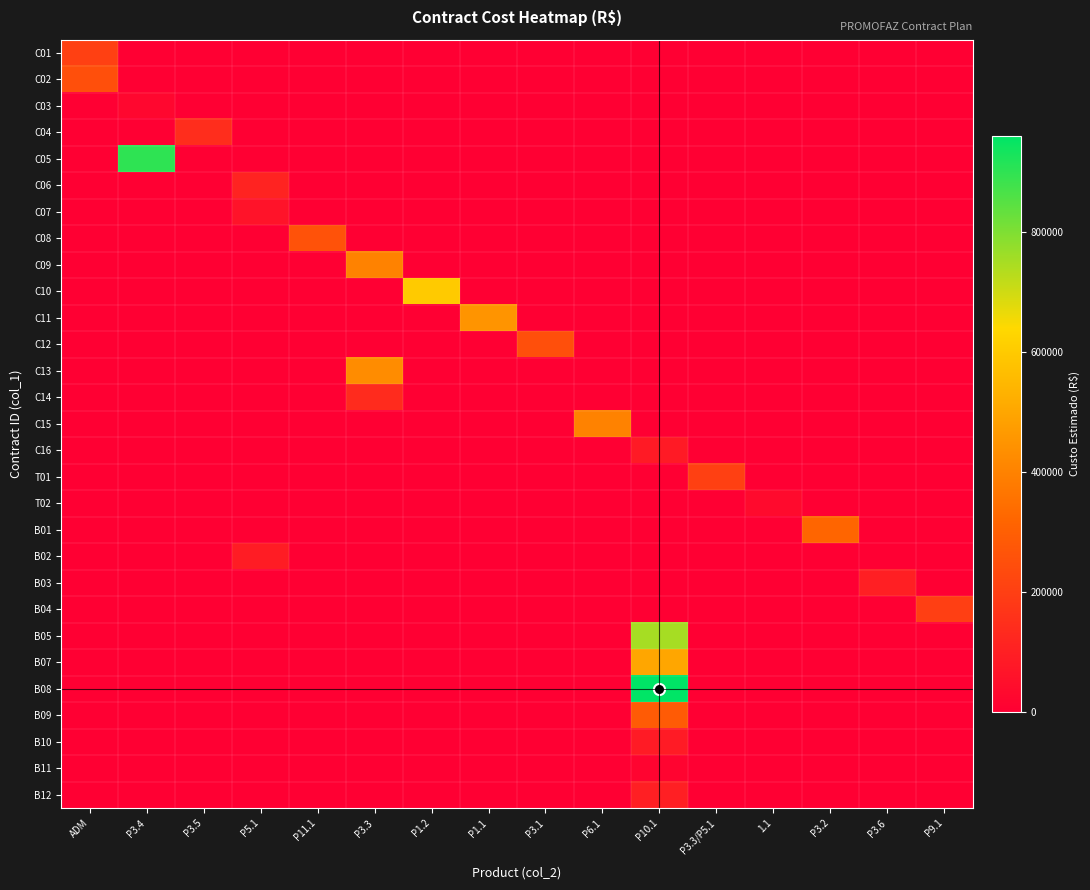

Which has a higher value, P11.1 or ADM?

ADM